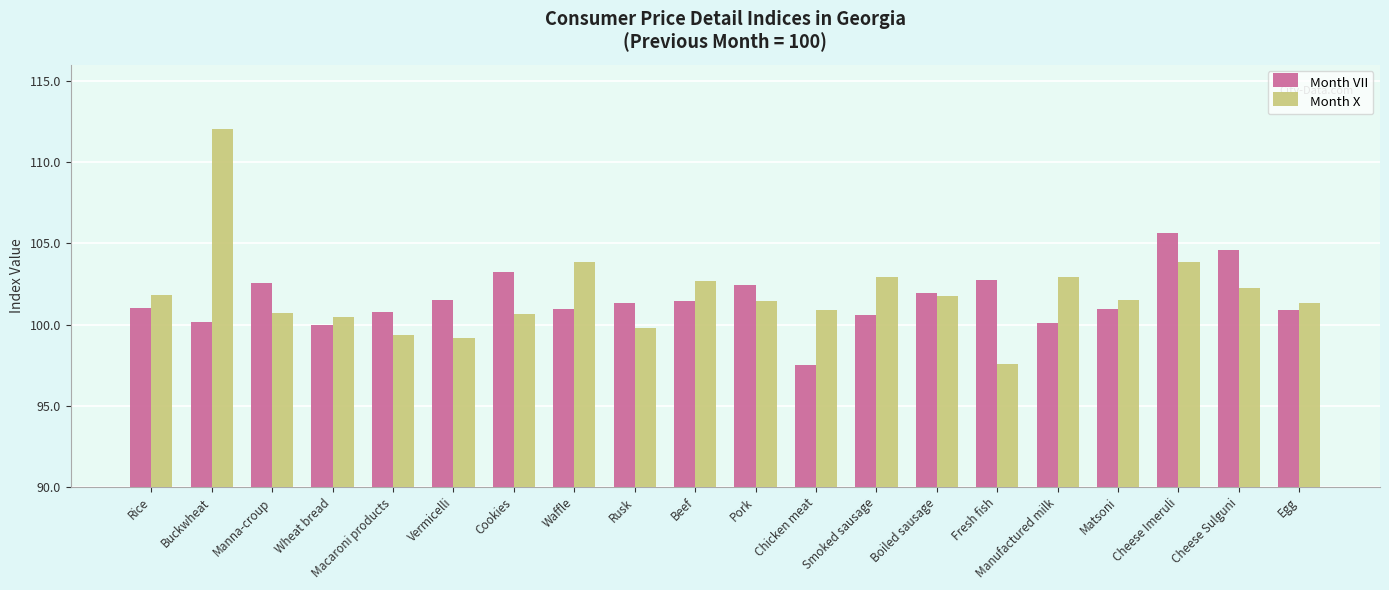

What is the difference between the highest and lowest values at Beef?

1.2